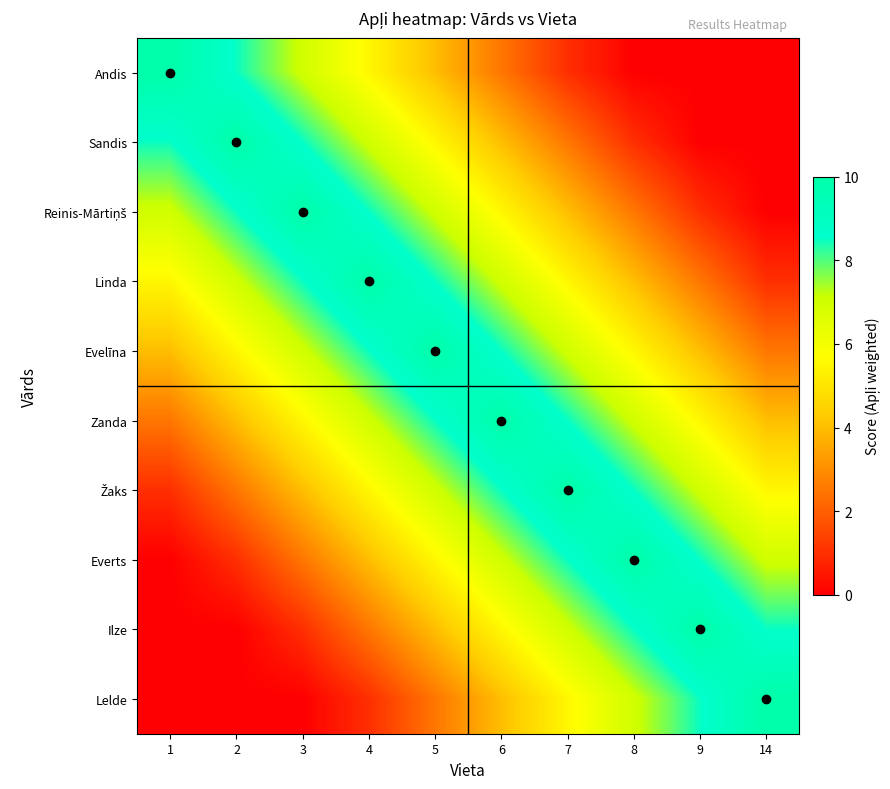

What is the difference between the highest and lowest values at 2?

10.0